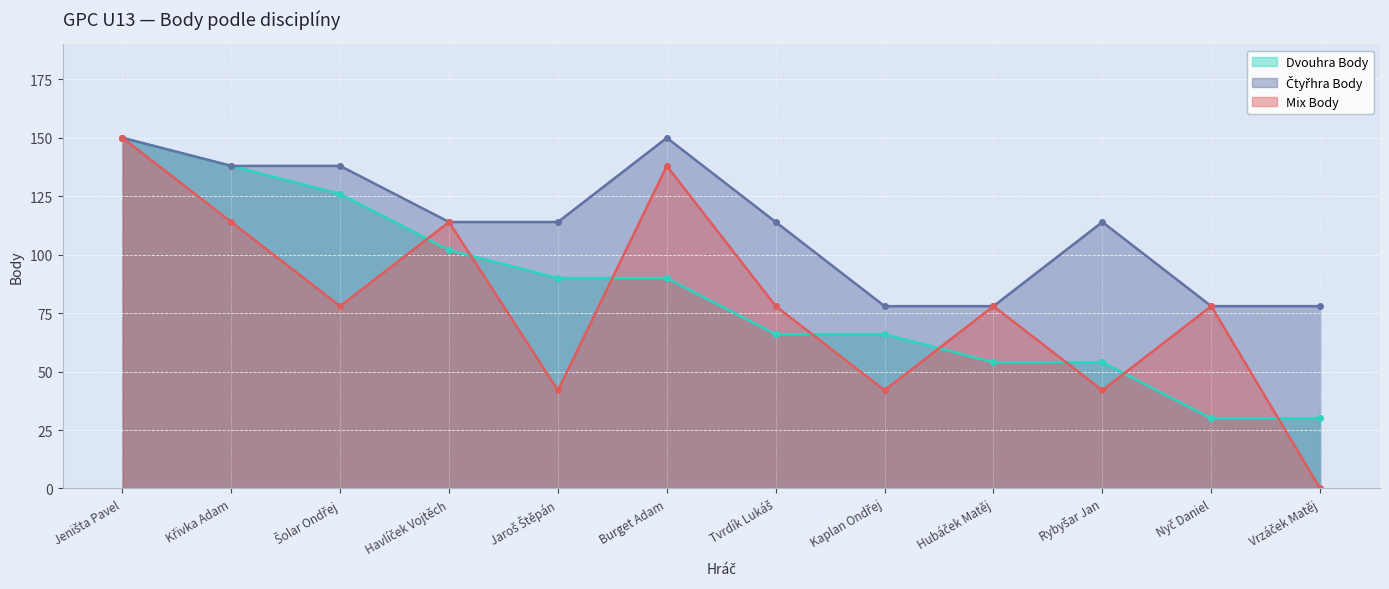

Does the chart display data point markers on the line(s)?

Yes